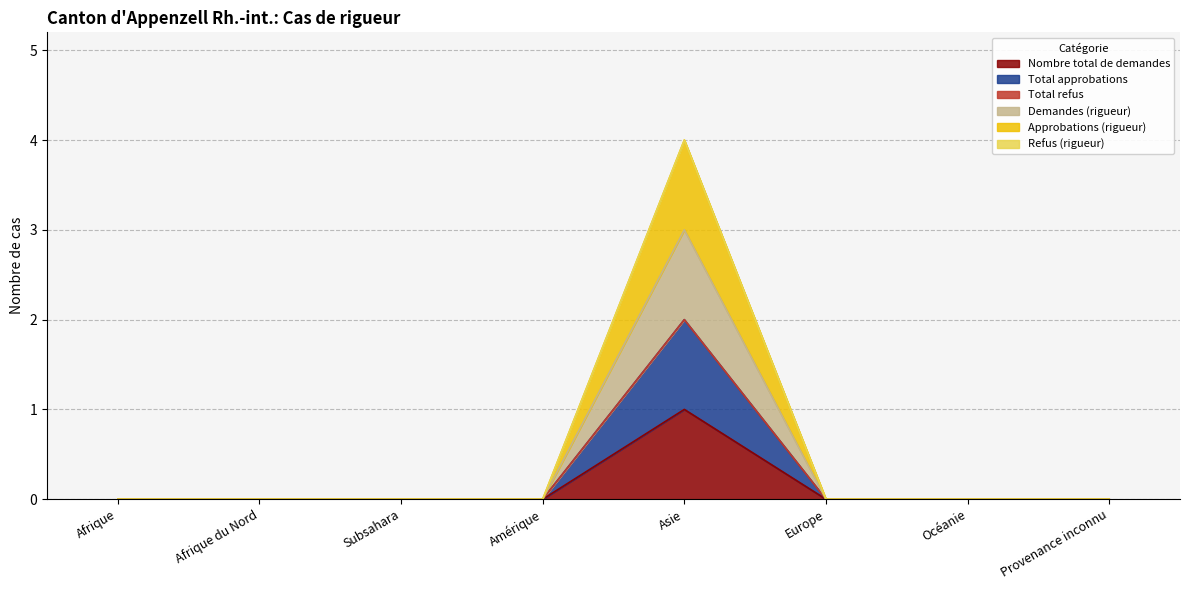

Which series changed the most between Subsahara and Provenance inconnu?

Nombre total de demandes